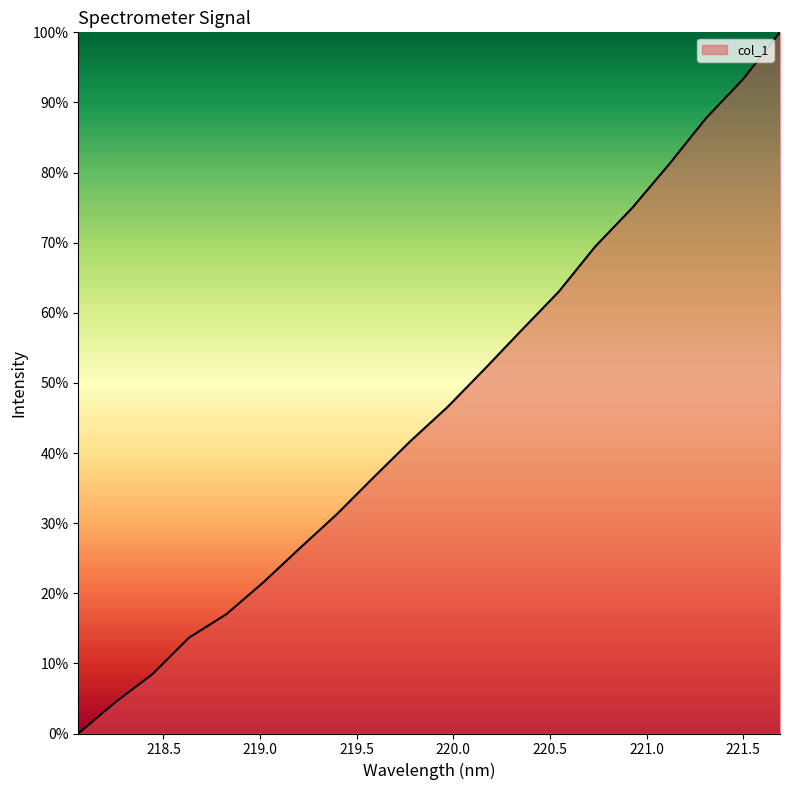

What is the sum of all values?

927.0